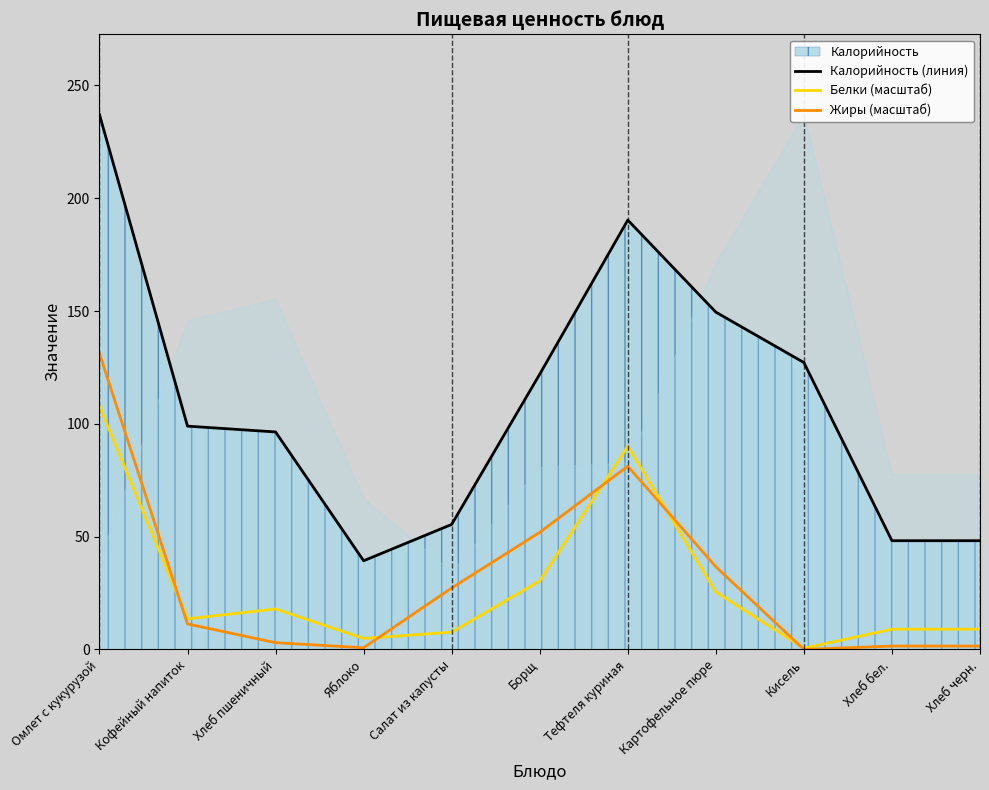

Rank the series at Кофейный напиток from highest to lowest value.

Калорийность (линия), Белки (масштаб), Жиры (масштаб)